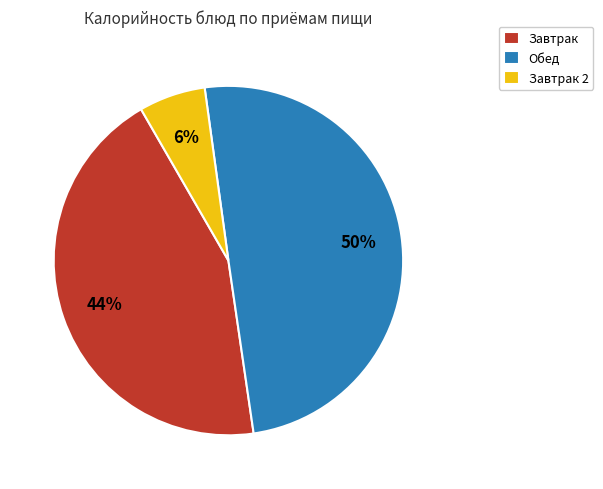

What is the ratio of the value at Обед to the value at Завтрак?

1.1